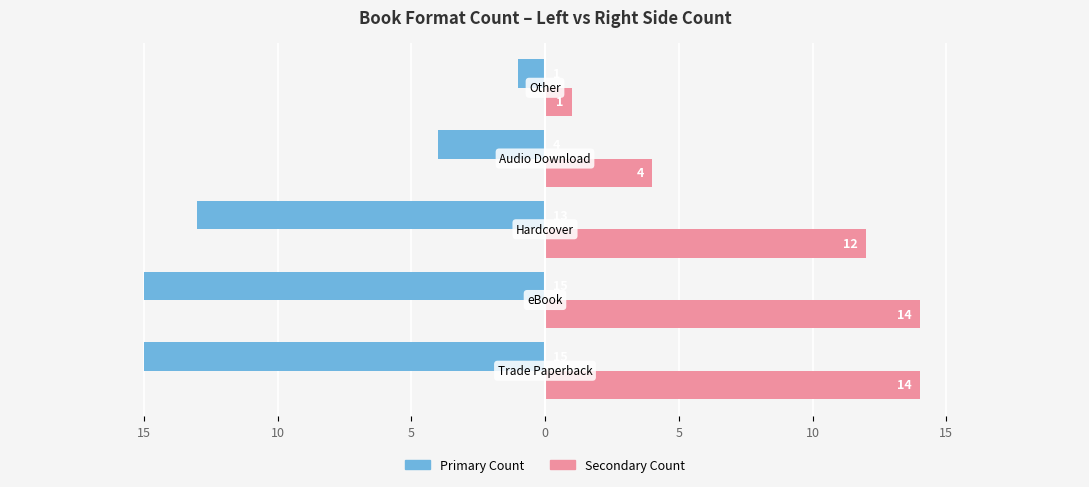

Does the chart contain stacked bars?

No